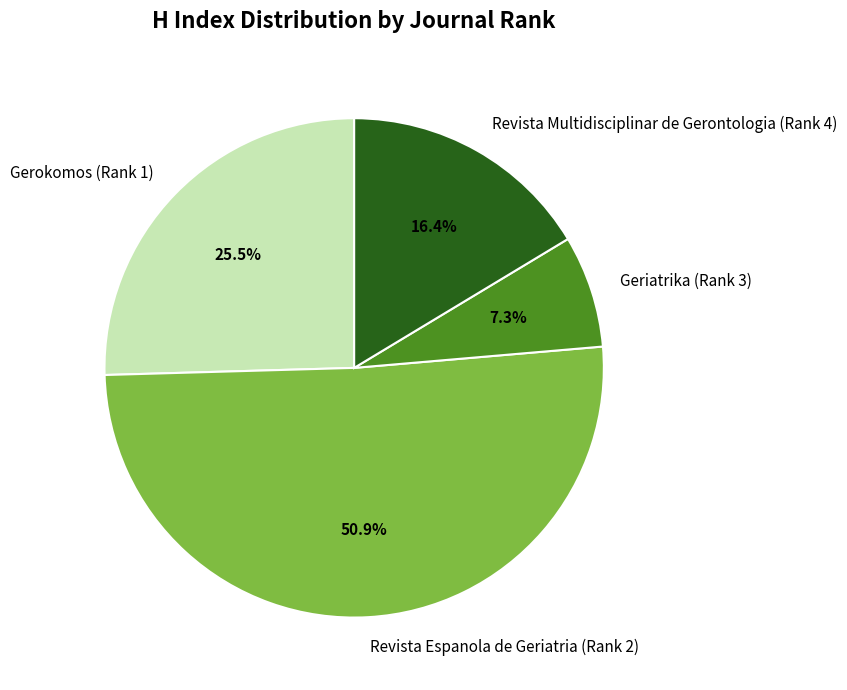

The Geriatrika (Rank 3) slice represents 1% of the pie. True or false?

False